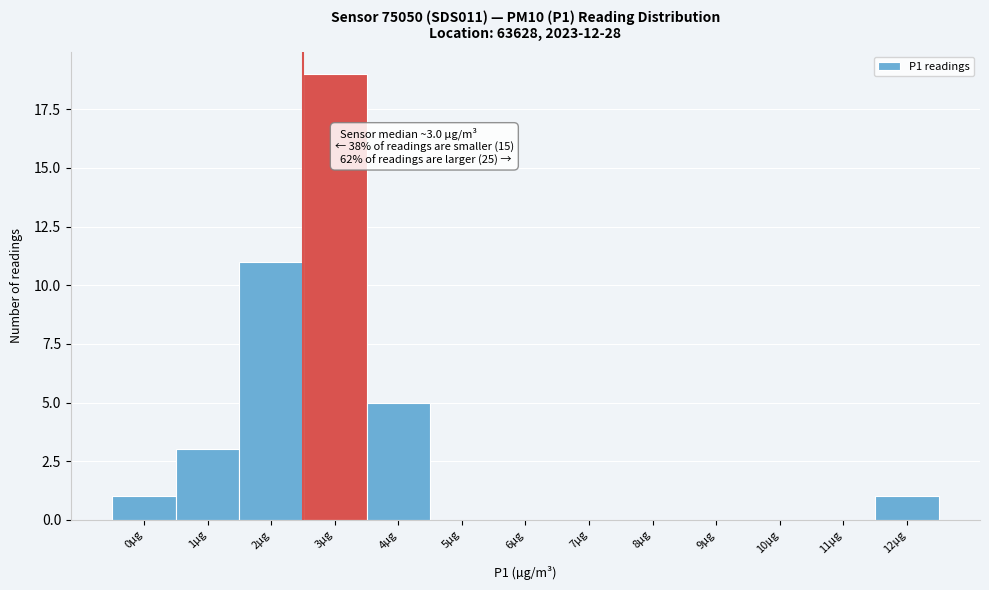

Reading left to right, extract all data points from this chart.

0µg=1	1µg=3	2µg=11	3µg=19	4µg=5	5µg=0	6µg=0	7µg=0	8µg=0	9µg=0	10µg=0	11µg=0	12µg=1